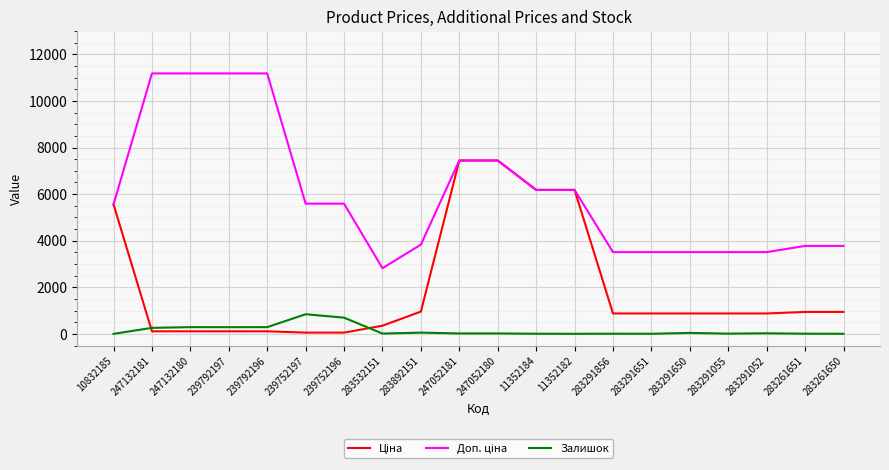

What is the maximum value shown in the chart?

11182.0